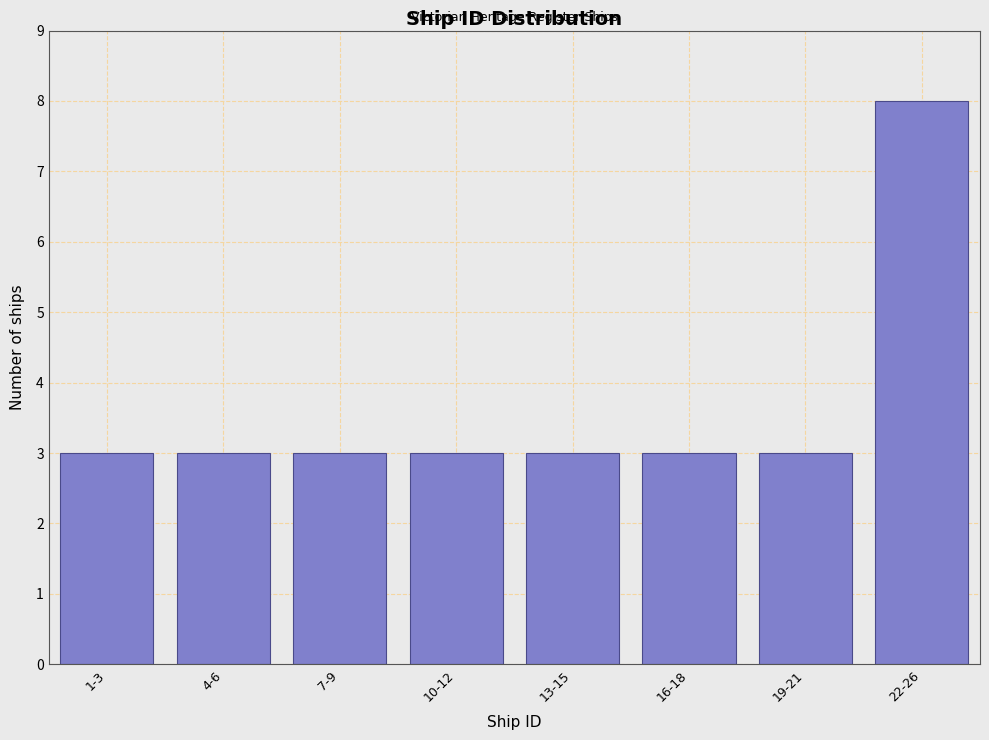

Reading right to left, list all the values displayed in this chart.

22-26=8	19-21=3	16-18=3	13-15=3	10-12=3	7-9=3	4-6=3	1-3=3